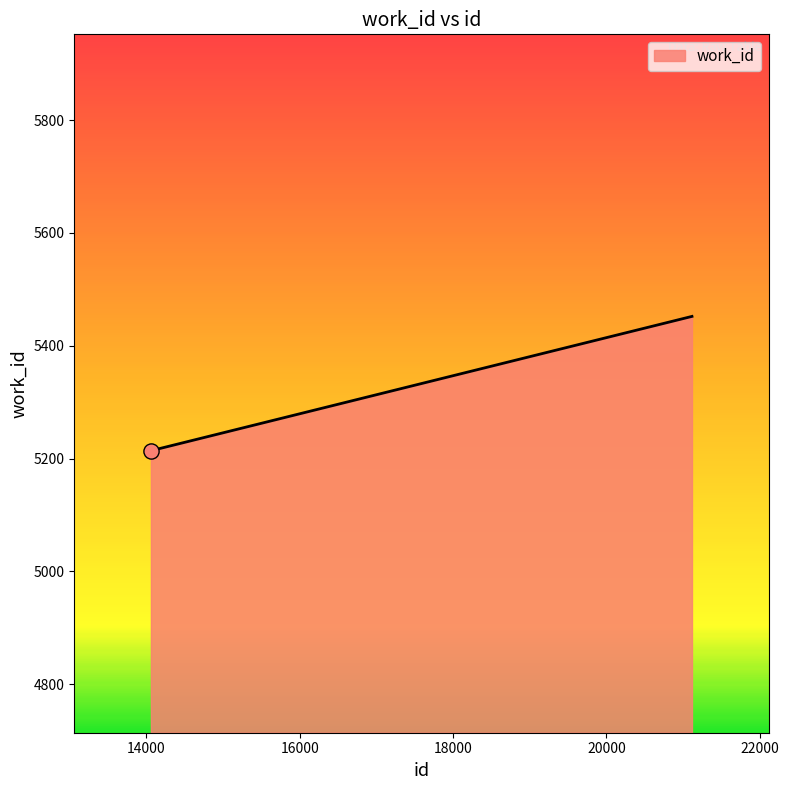

What is the difference between the maximum and minimum values?

238